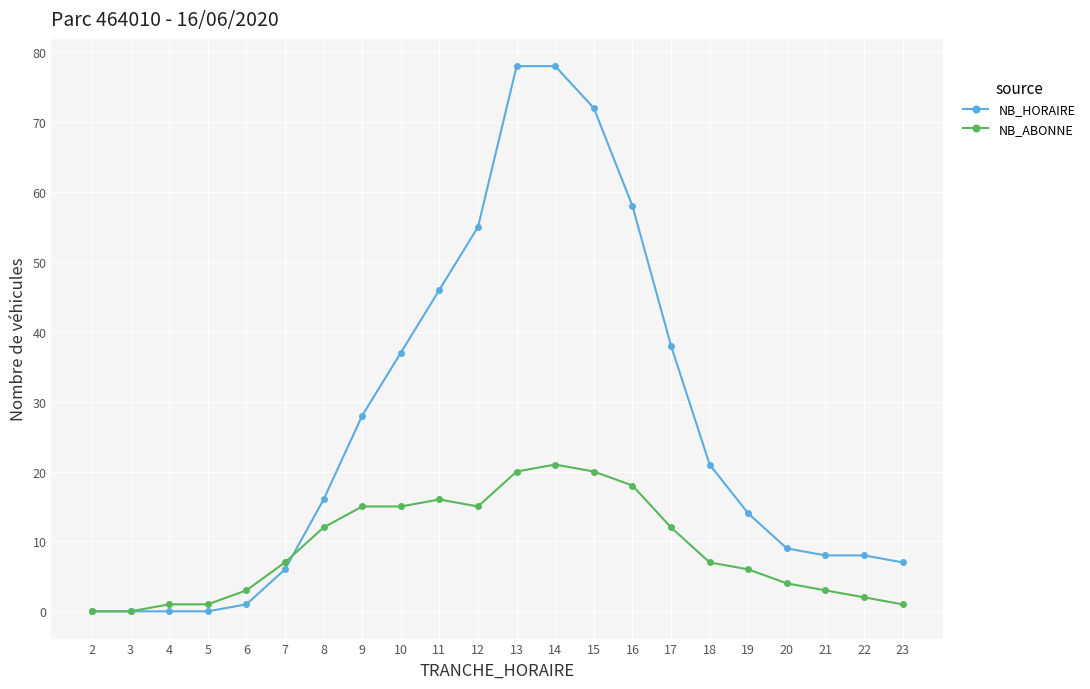

After their last crossing, which series has the higher values: NB_ABONNE or NB_HORAIRE?

NB_HORAIRE